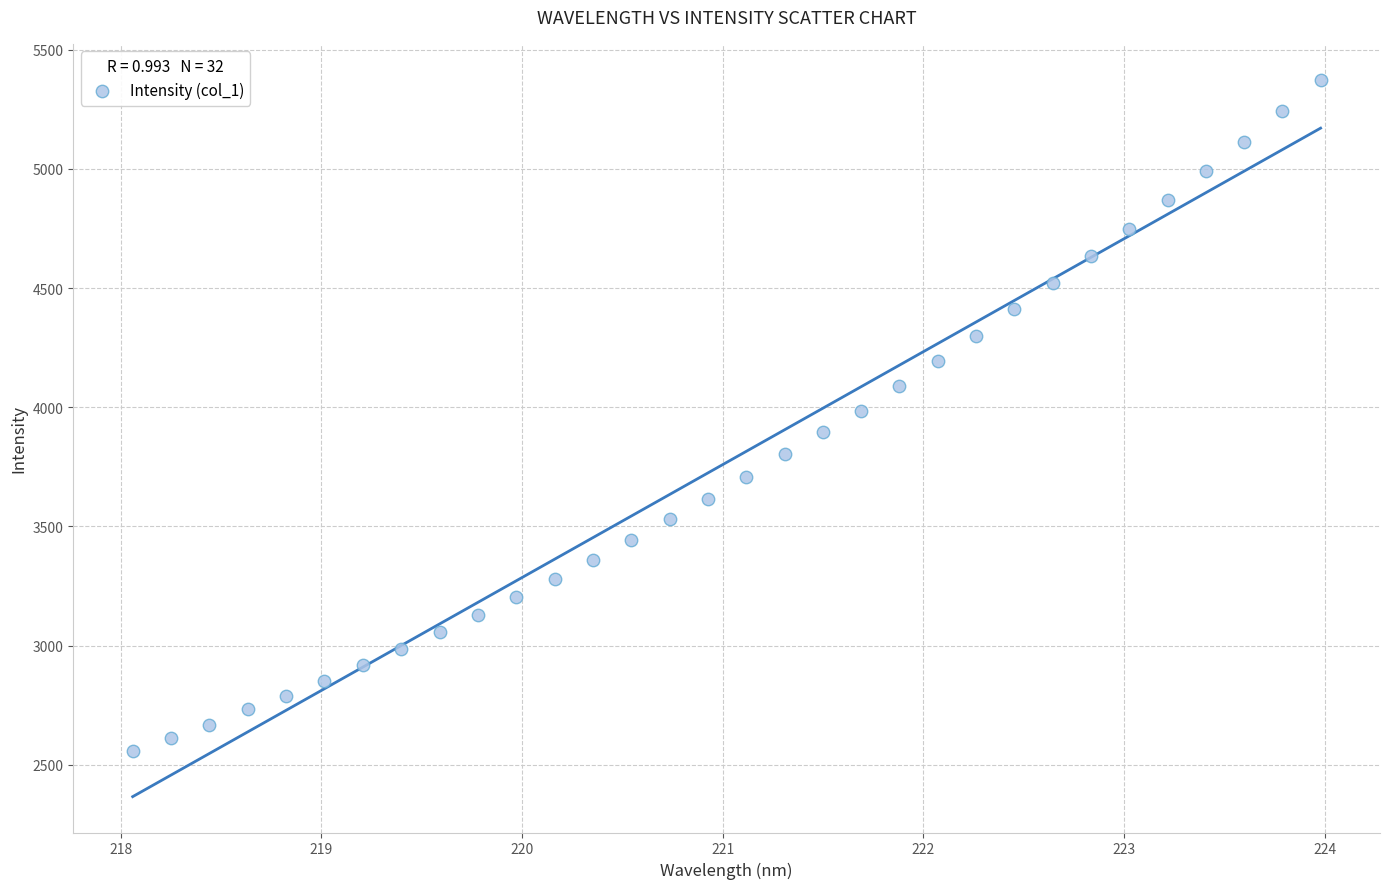

What is the range of Y values (max minus min)?

2818.3